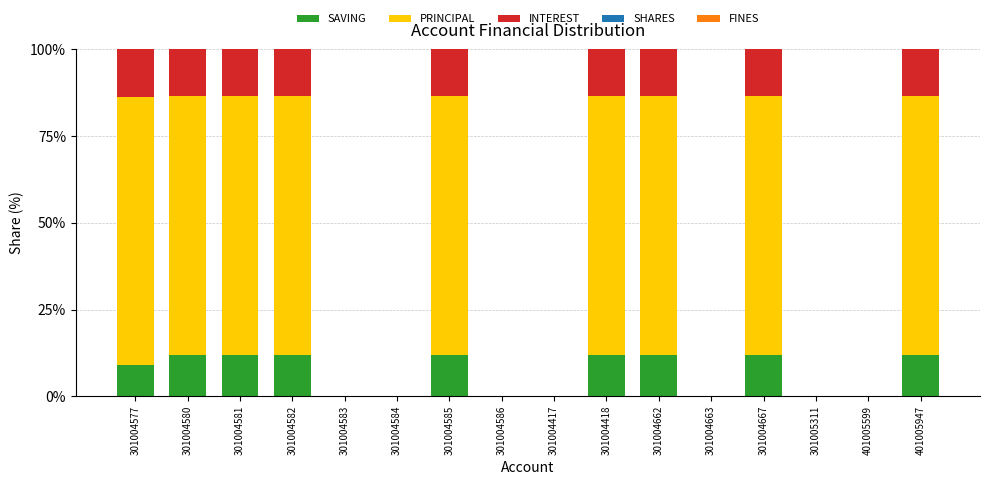

Is it true that SAVING equals 2.5 at 301004582?

False